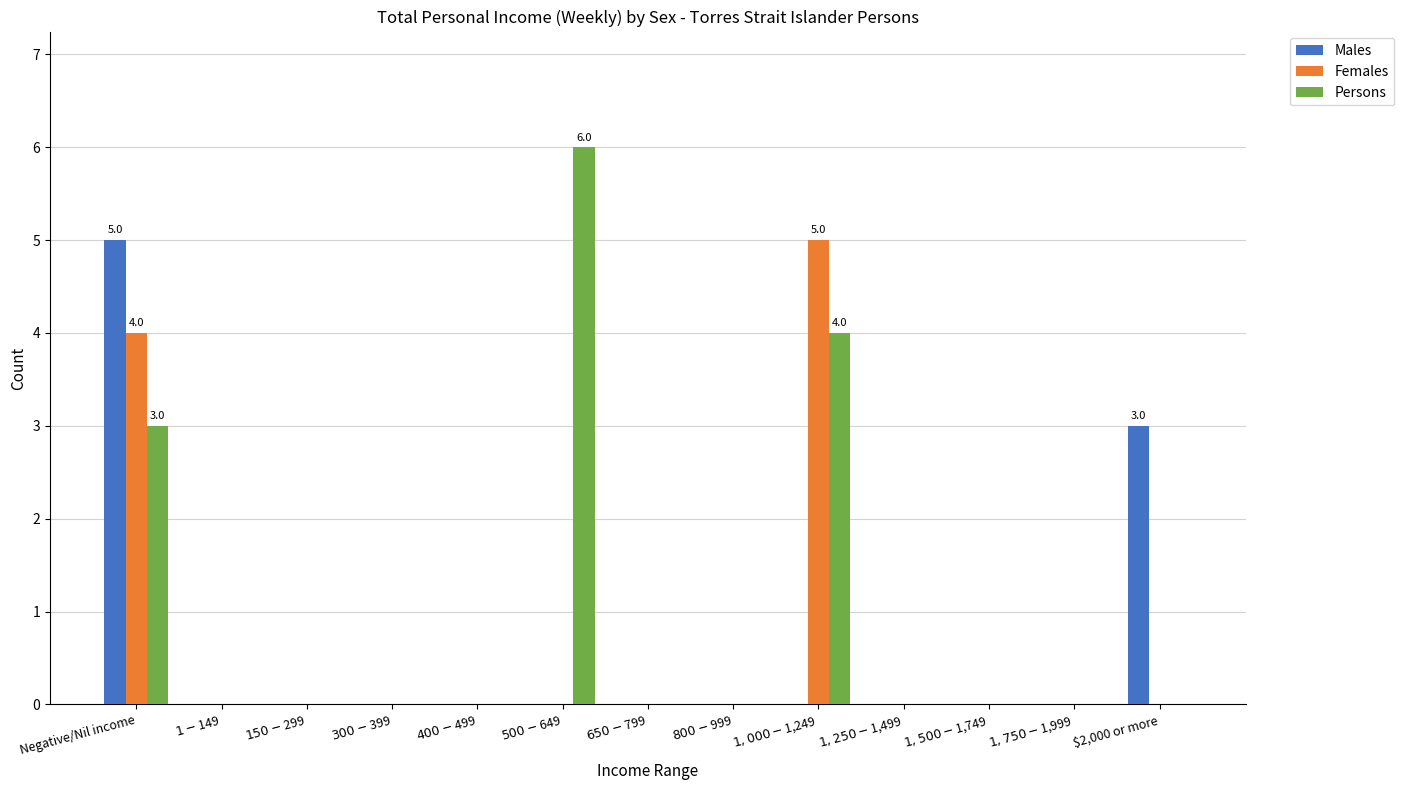

Count the number of categories in the chart.

13